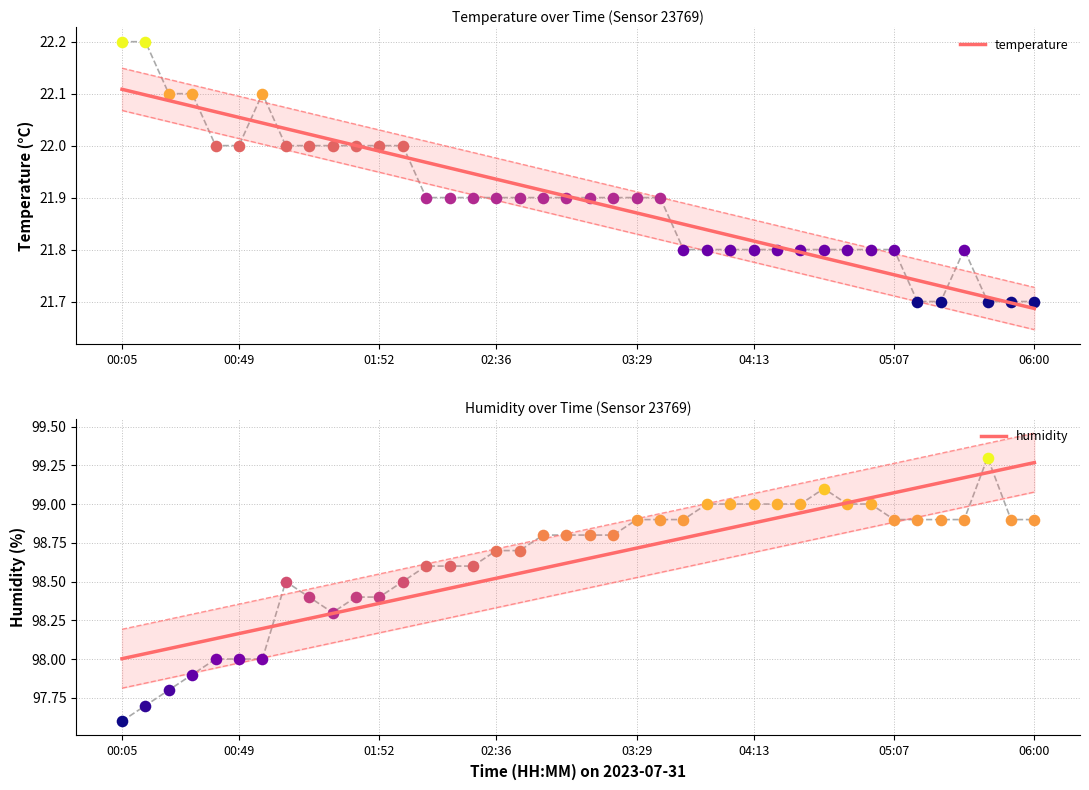

The temperature series shows 32.1 at 04:13. True or false?

False